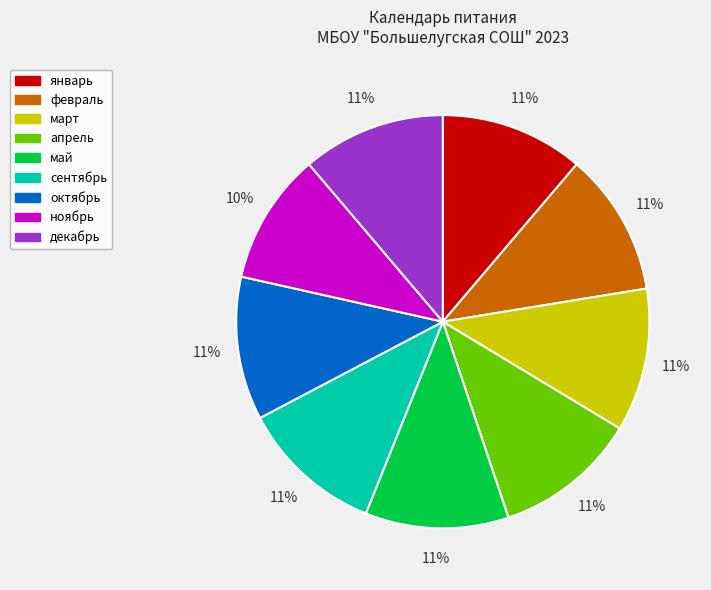

To the nearest percent, what is the difference between the largest and smallest slice percentages?

1%